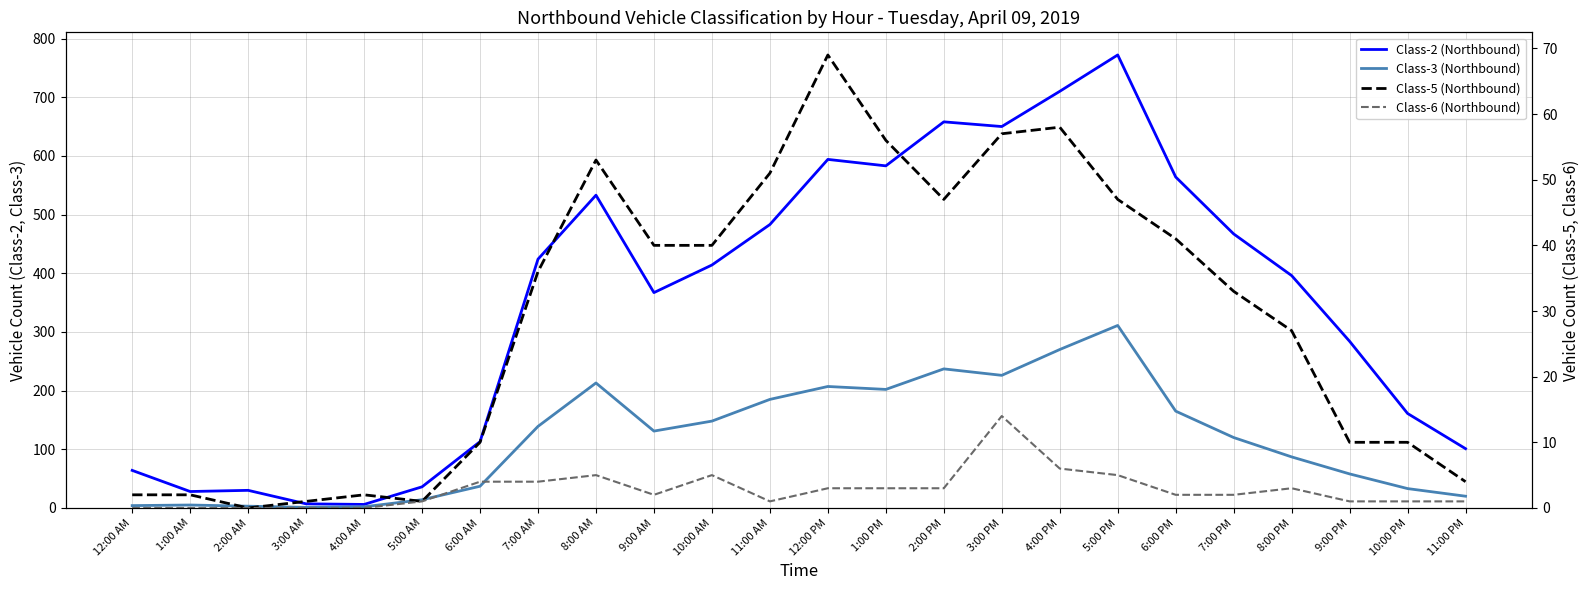

What is the value of the Class-2 (Northbound) point at the 5th from the left?

6